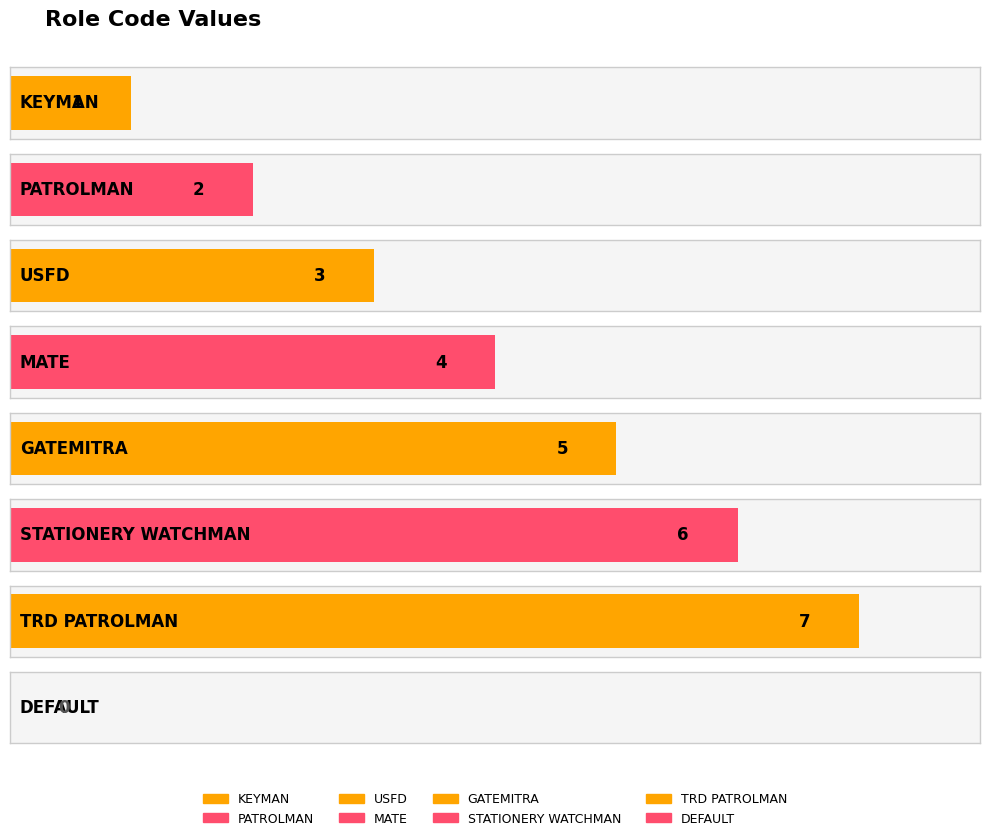

What position from the right is PATROLMAN?

7